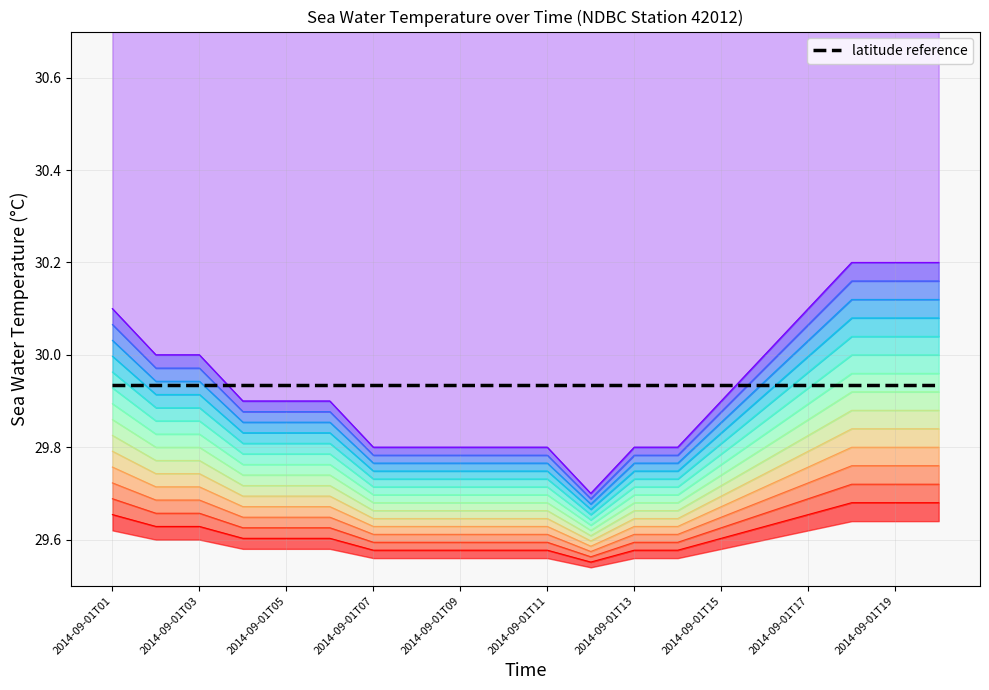

What is the change in value from 2014-09-01T09 to 2014-09-01T17?

+0.1